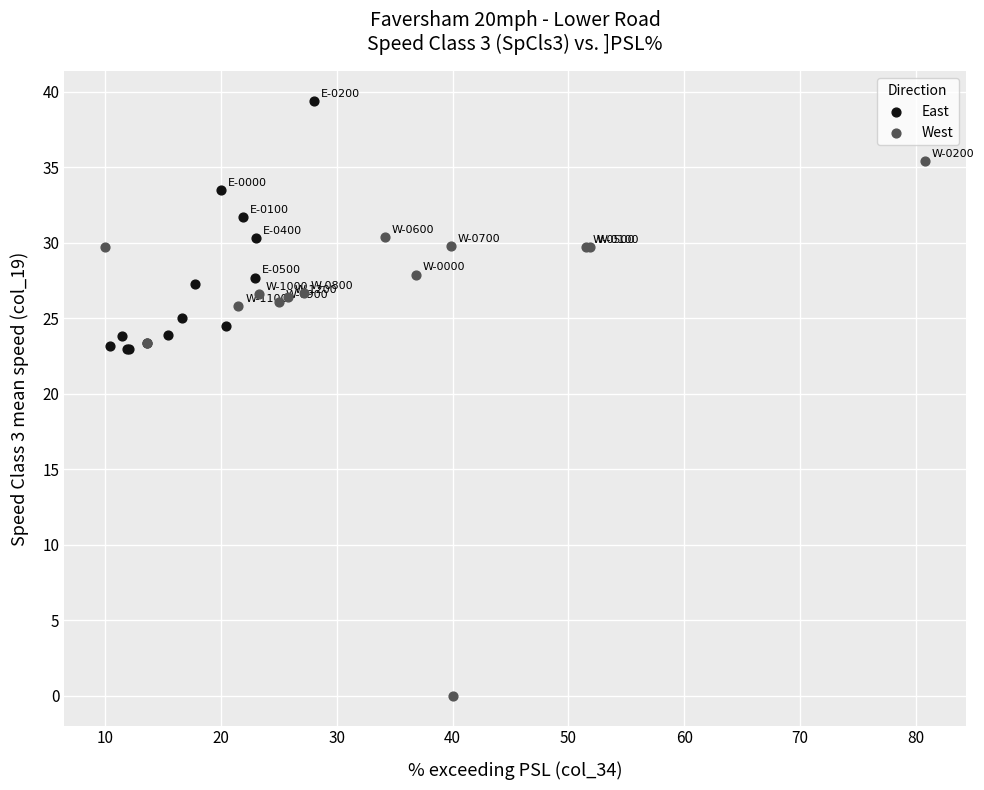

Which series reaches the maximum Y coordinate?

East